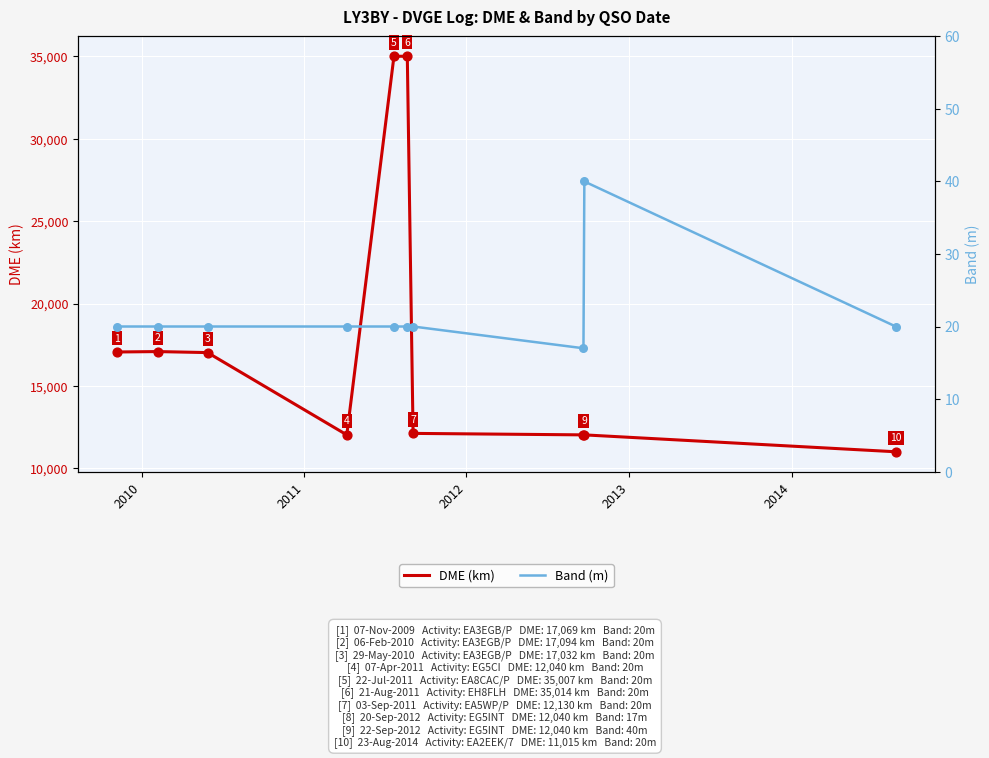

Which series reaches the minimum Y coordinate?

Band (m)